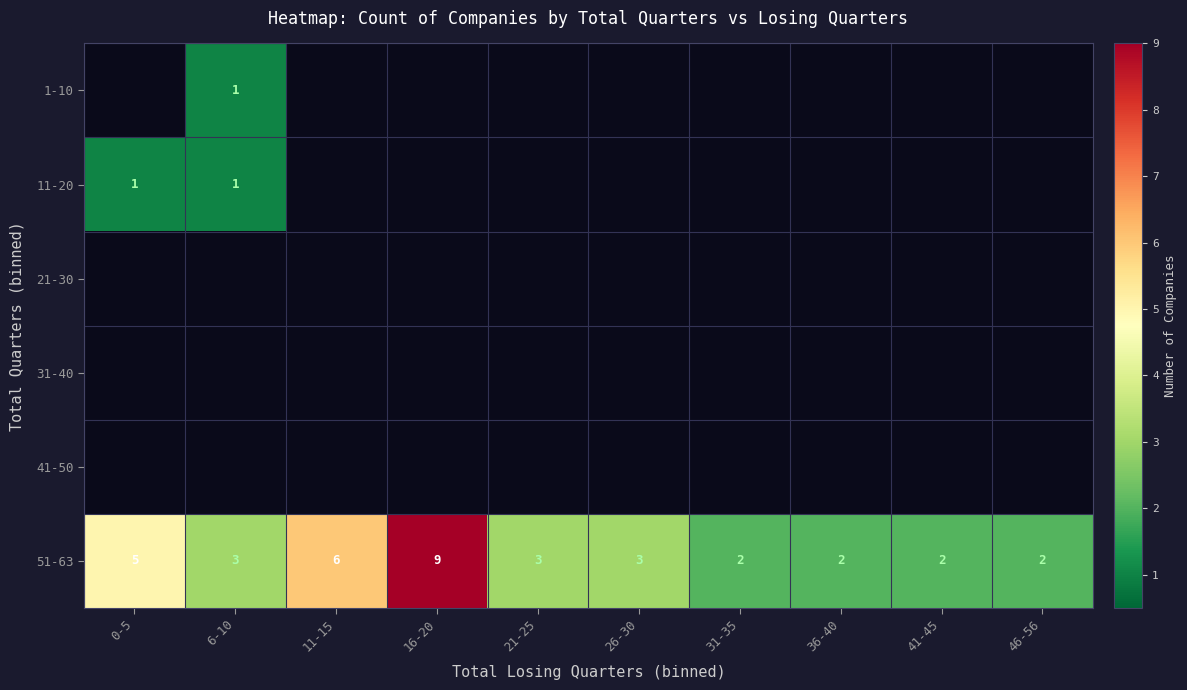

What is the sum of the 51-63 values at 41-45 and 46-56?

4